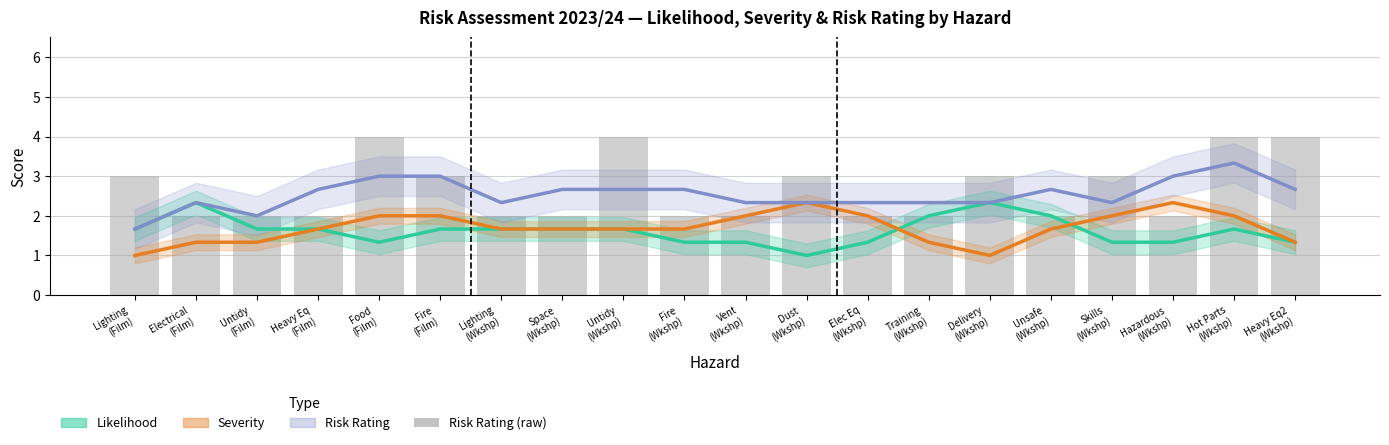

What is the sum of the Risk Rating (raw) values at Unsafe
(Wkshp) and Fire
(Wkshp)?

4.0